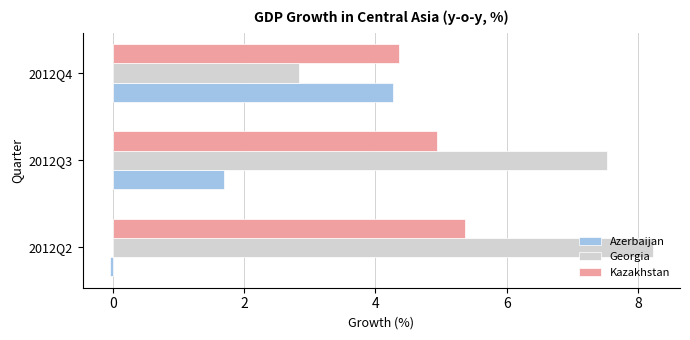

Where is Kazakhstan nearest to the value 4?

2012Q4